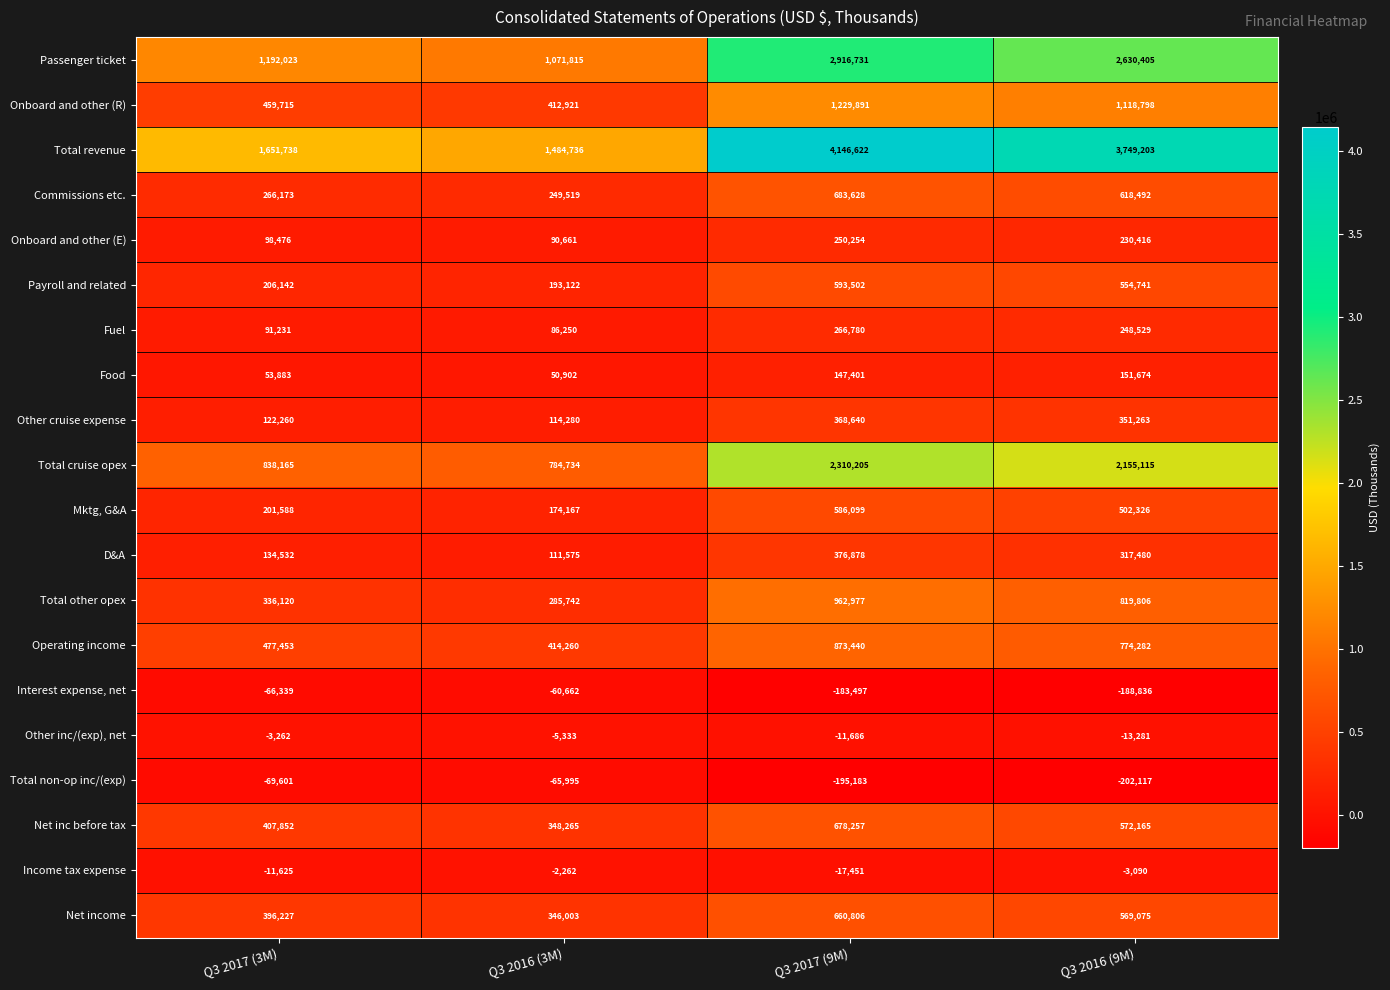

Rank the series by their maximum value, from lowest to highest.

Total non-op inc/(exp), Interest expense, net, Other inc/(exp), net, Income tax expense, Food, Onboard and other (E), Fuel, Other cruise expense, D&A, Mktg, G&A, Payroll and related, Net income, Net inc before tax, Commissions etc., Operating income, Total other opex, Onboard and other (R), Total cruise opex, Passenger ticket, Total revenue